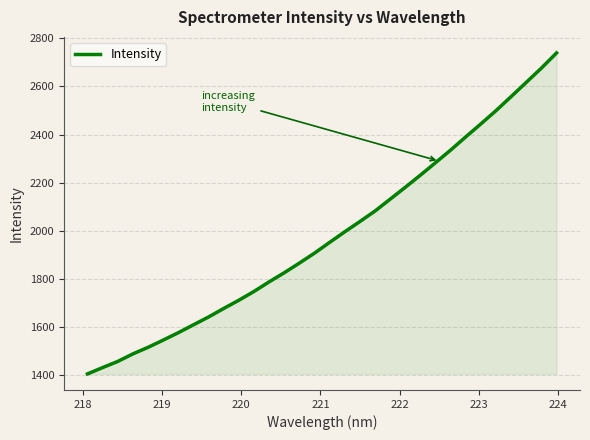

What is the greatest value displayed?

2739.3